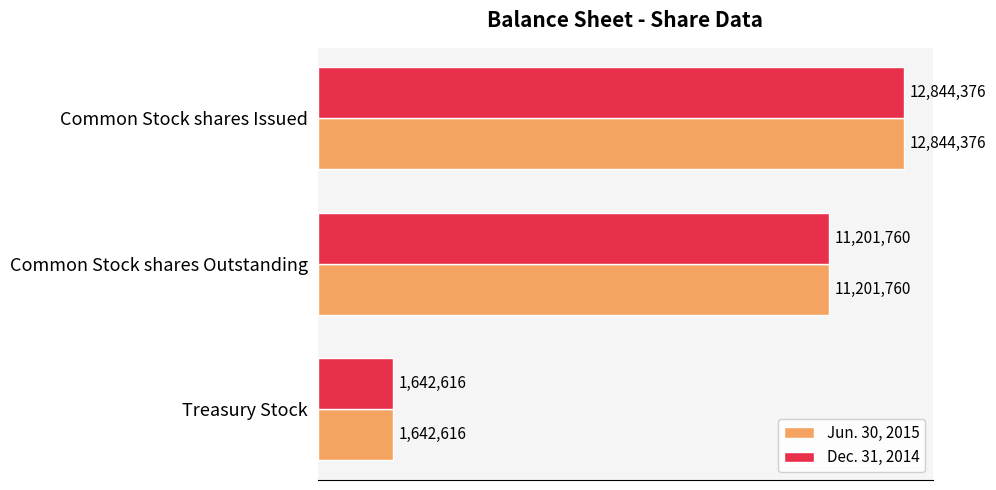

What is the smallest value displayed?

1642616